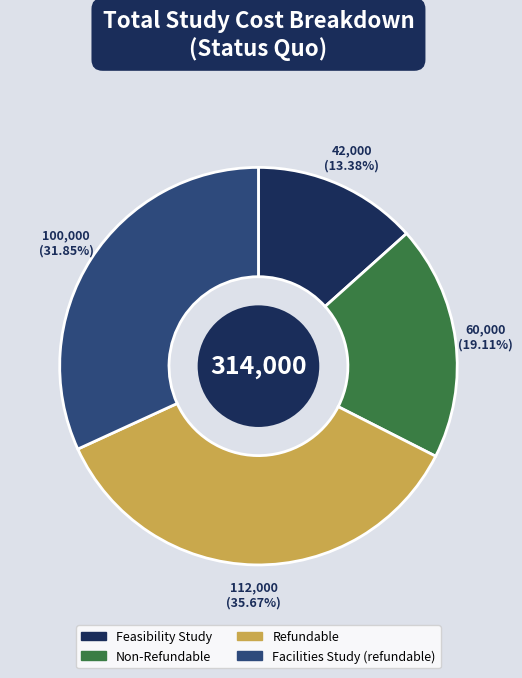

Does any single category account for the majority?

No